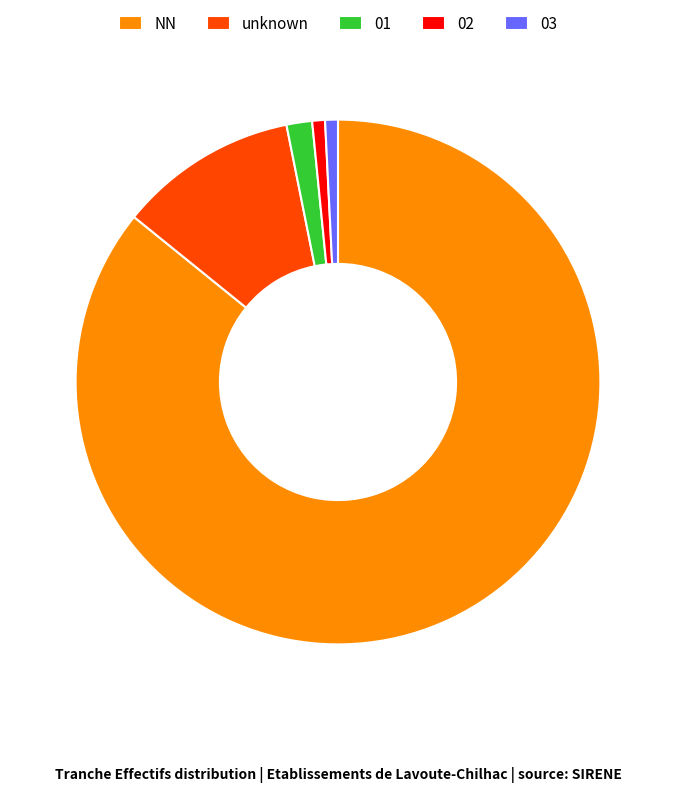

Between NN and 03, which is larger?

NN